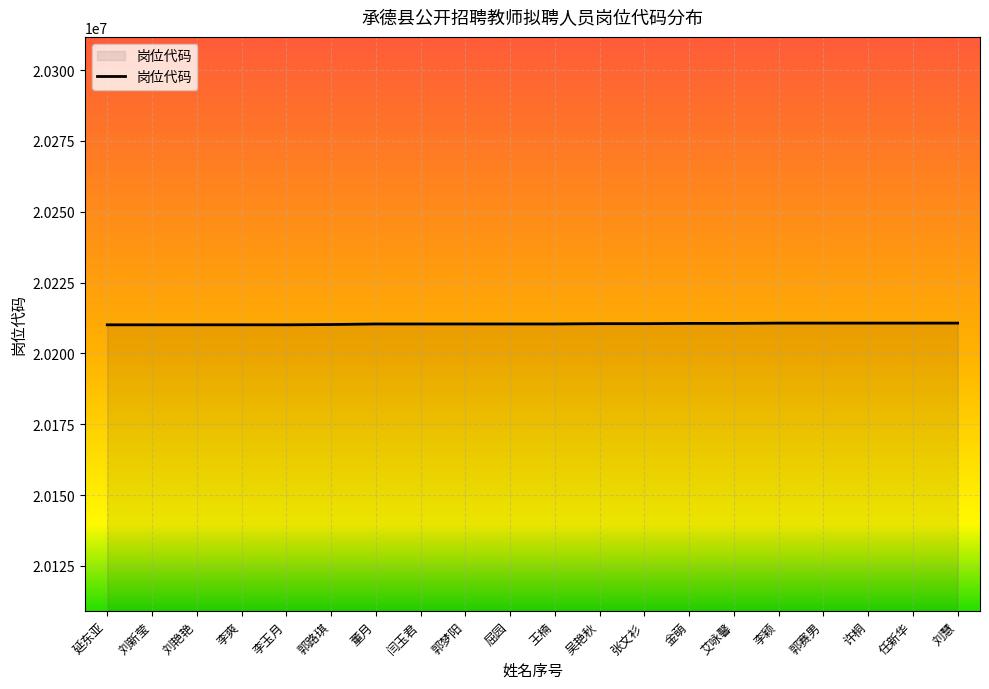

True or false: the data shows 20210501 at 吴艳秋.

True